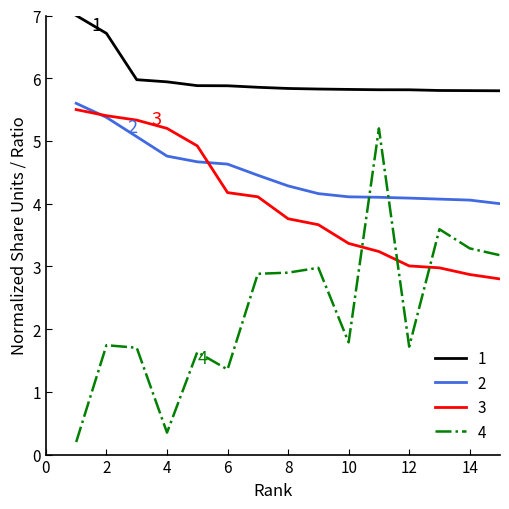

Does the chart display data point markers on the line(s)?

No